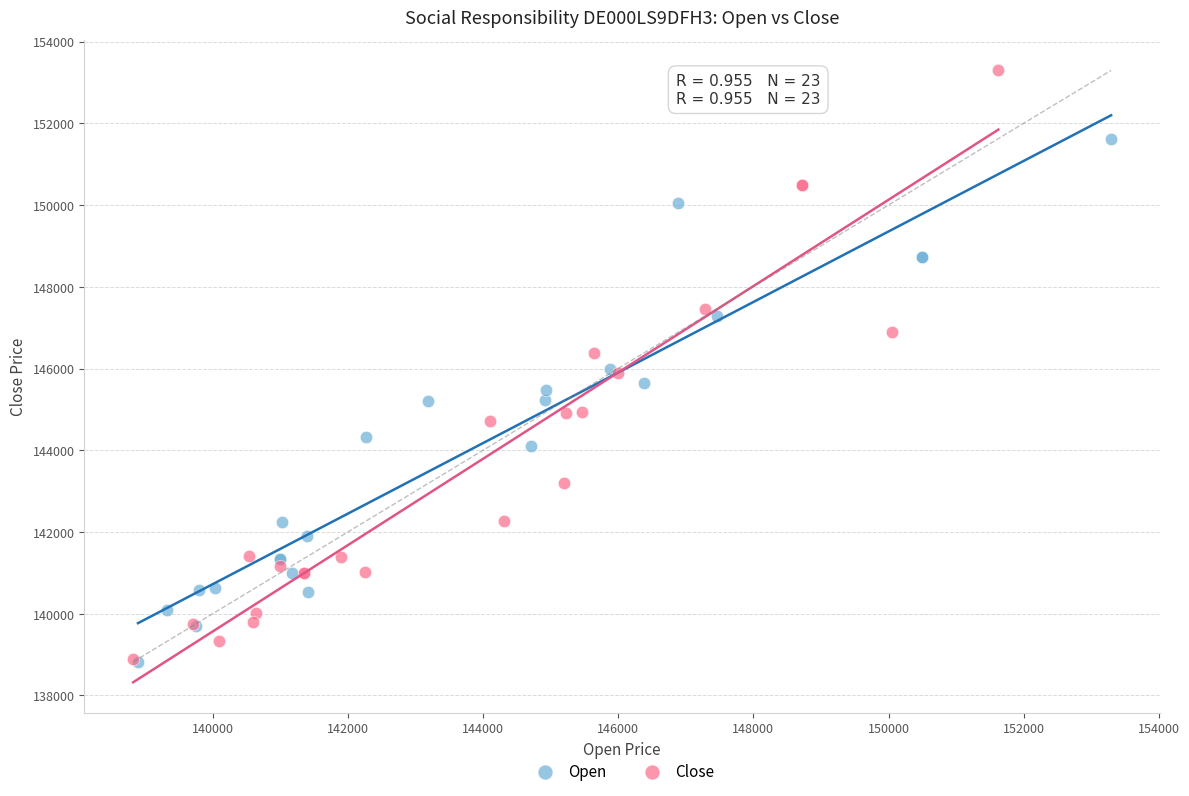

Which series reaches the maximum Y coordinate?

Close